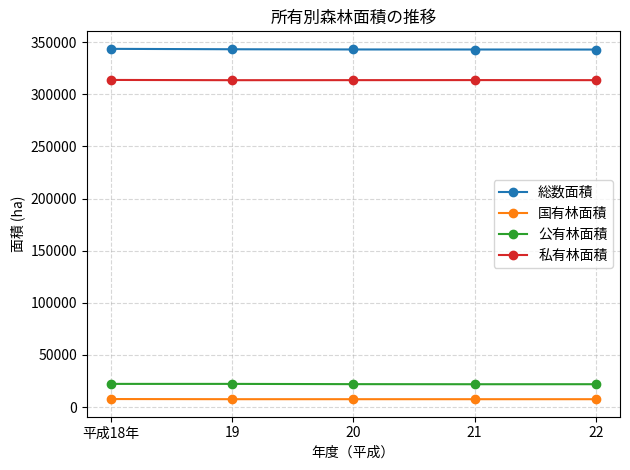

The 総数面積 series shows 188204.1 at 19. True or false?

False